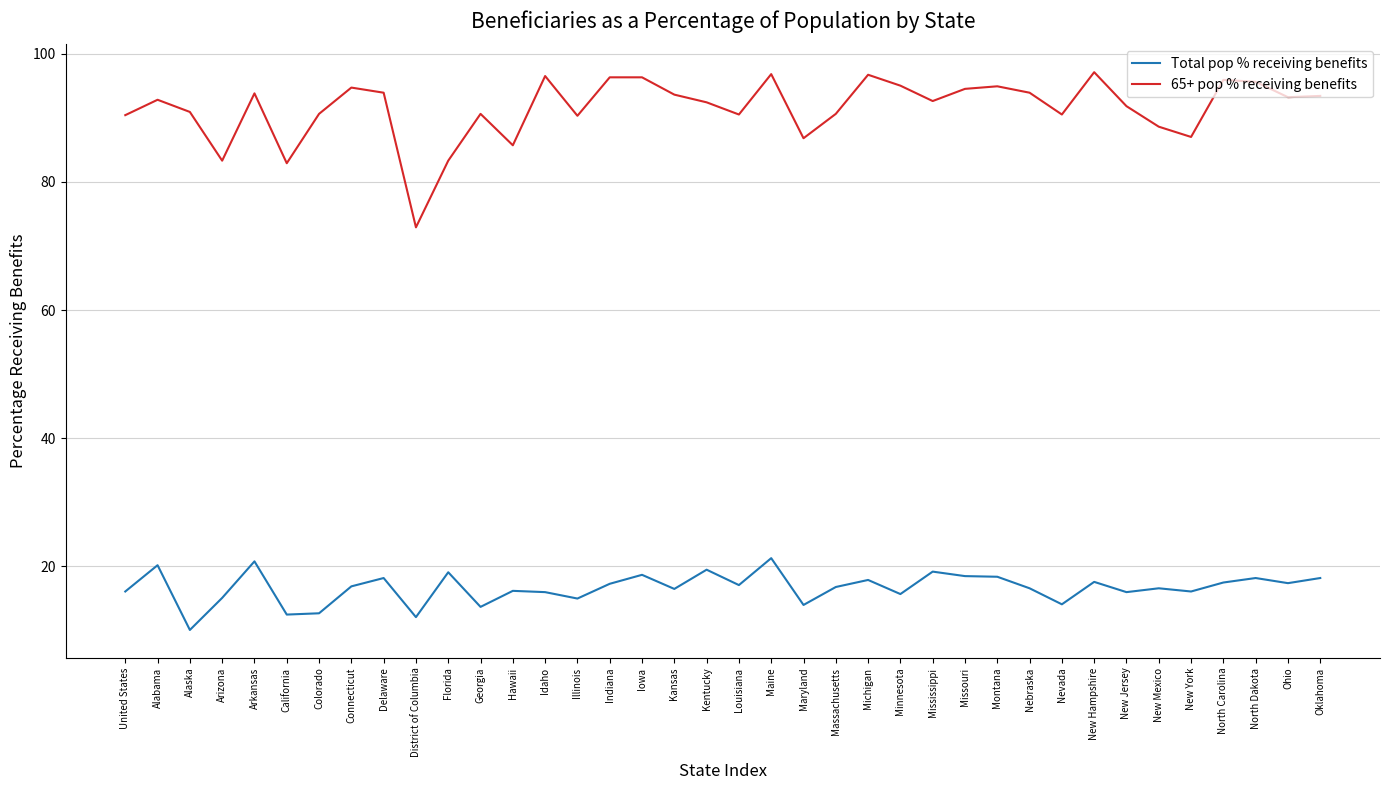

What are all the series names shown in the legend?

Total pop % receiving benefits, 65+ pop % receiving benefits